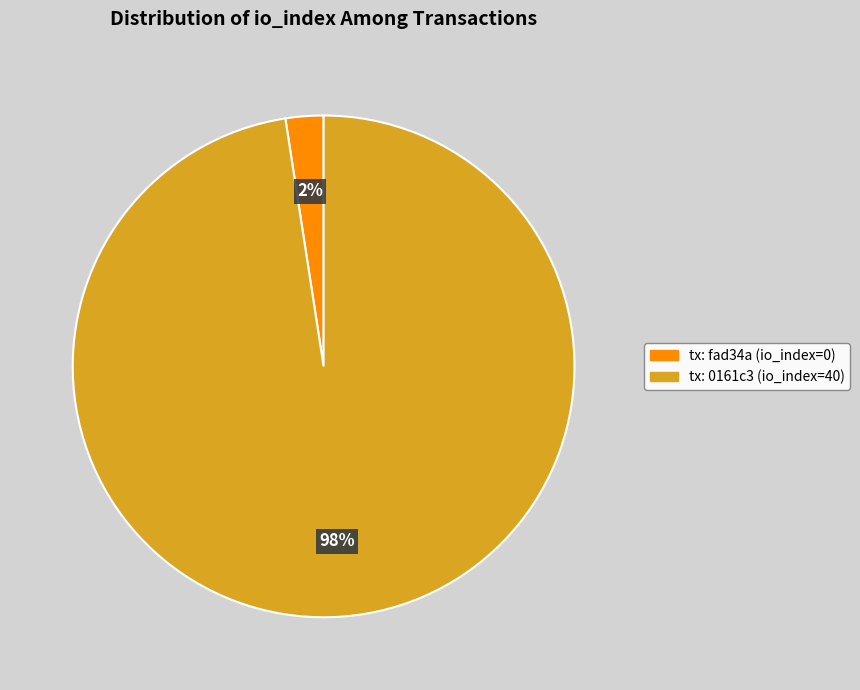

To the nearest percent, what is the average slice percentage?

50%